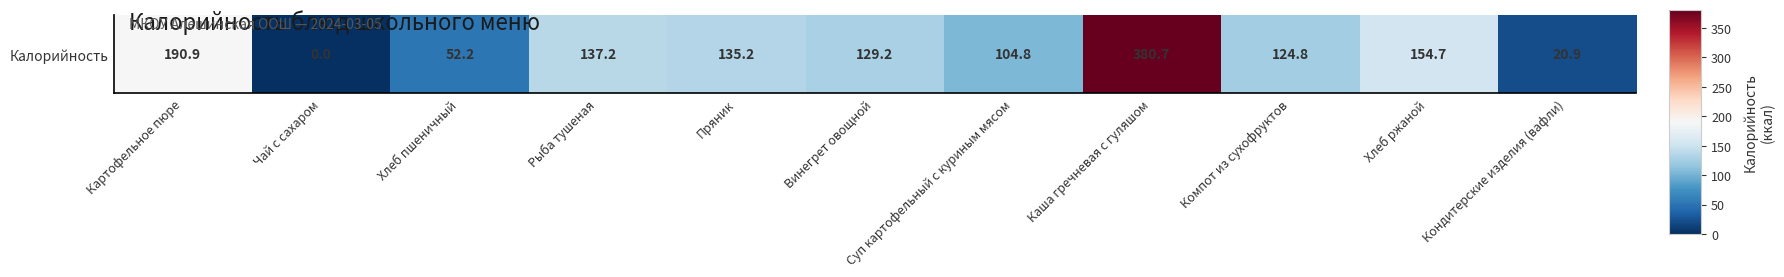

How many series are shown in this chart?

1